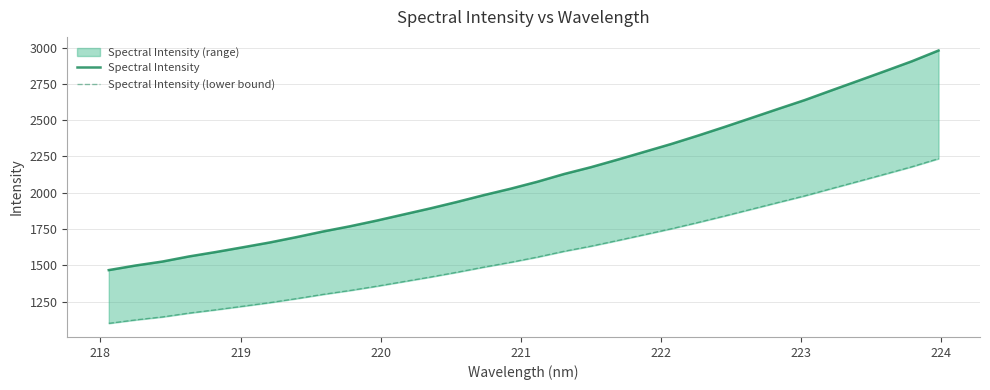

How many values in the Spectral Intensity (lower bound) series are below 1556?

16